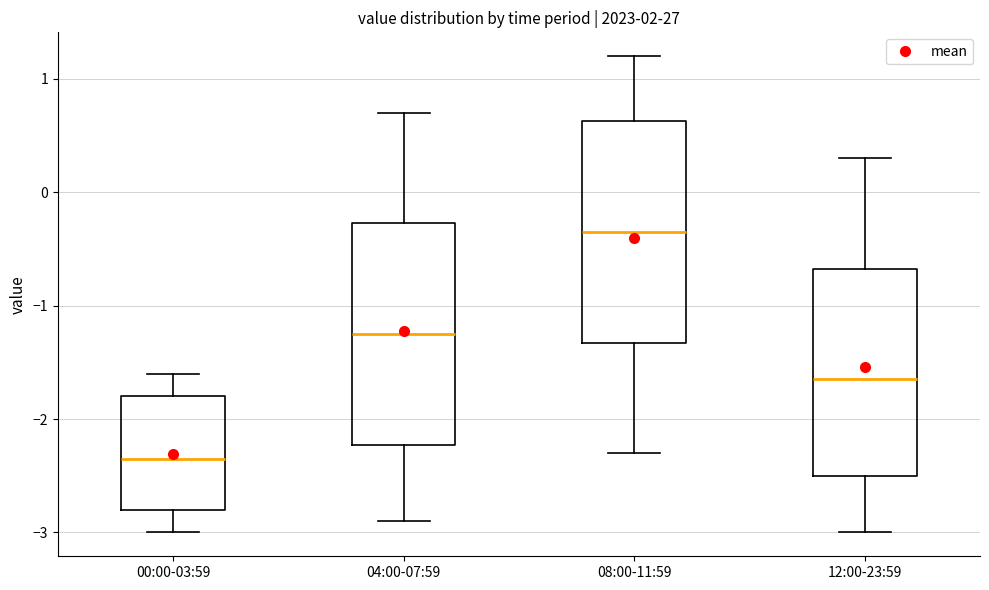

Reading left to right, transcribe this box plot: for each box, give where its median line is, the range the box spans, and where its two whiskers end, as read against the y-axis. The values are not printed on the chart, so give them approximately, as read against the axis.

00:00-03:59: median -2.3, box -2.8 to -1.8, whiskers -3.0 to -1.6
04:00-07:59: median -1.2, box -2.2 to -0.3, whiskers -2.9 to 0.7
08:00-11:59: median -0.3, box -1.3 to 0.6, whiskers -2.3 to 1.2
12:00-23:59: median -1.6, box -2.5 to -0.7, whiskers -3.0 to 0.3